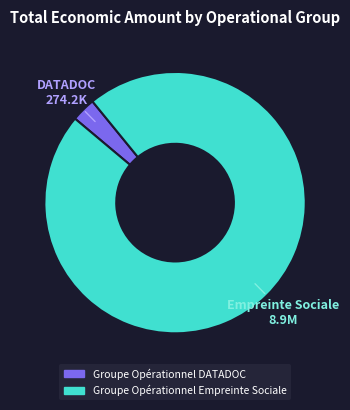

Is there a majority slice in this chart?

Yes